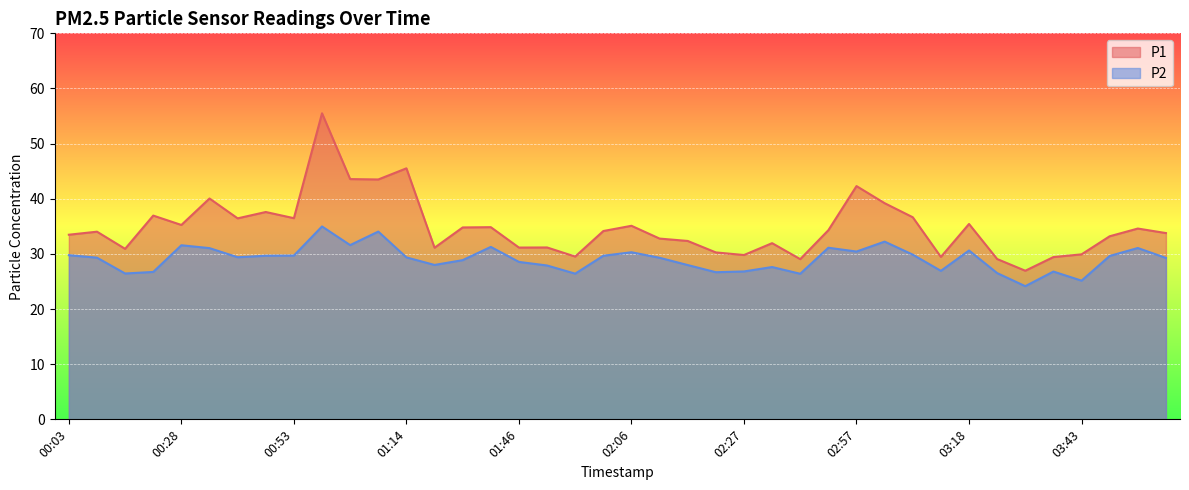

What are all the series names shown in the legend?

P1, P2